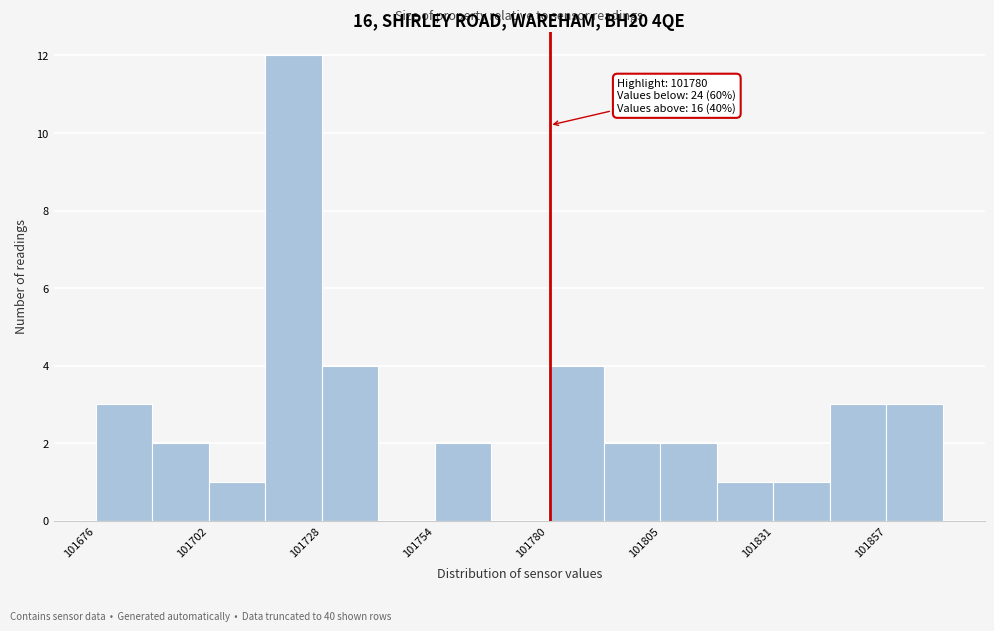

Around what value on the x-axis is the tallest bar? Give the approximate position of its centre, as read against the axis.

101720